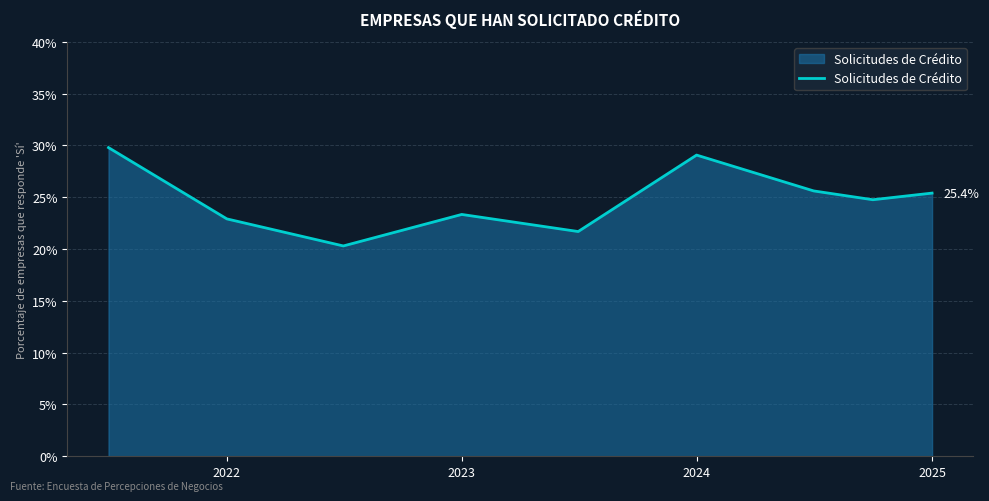

What is the greatest value displayed?

29.8